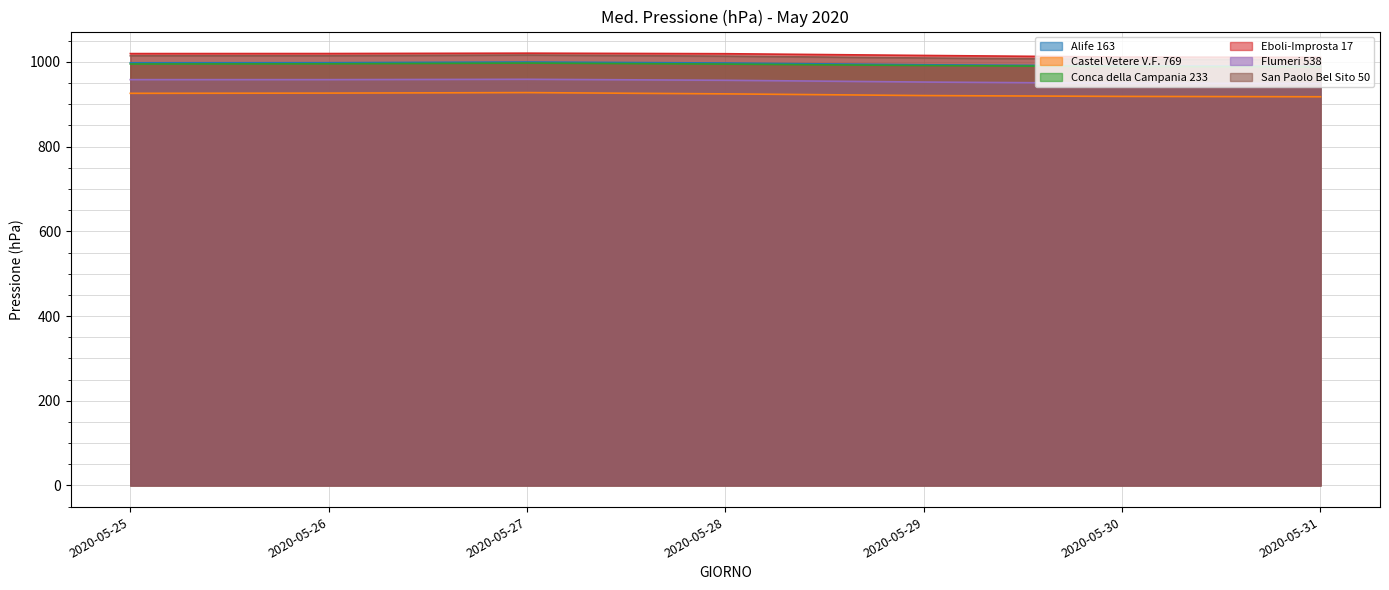

Where is San Paolo Bel Sito 50 nearest to the value 1010?

2020-05-29